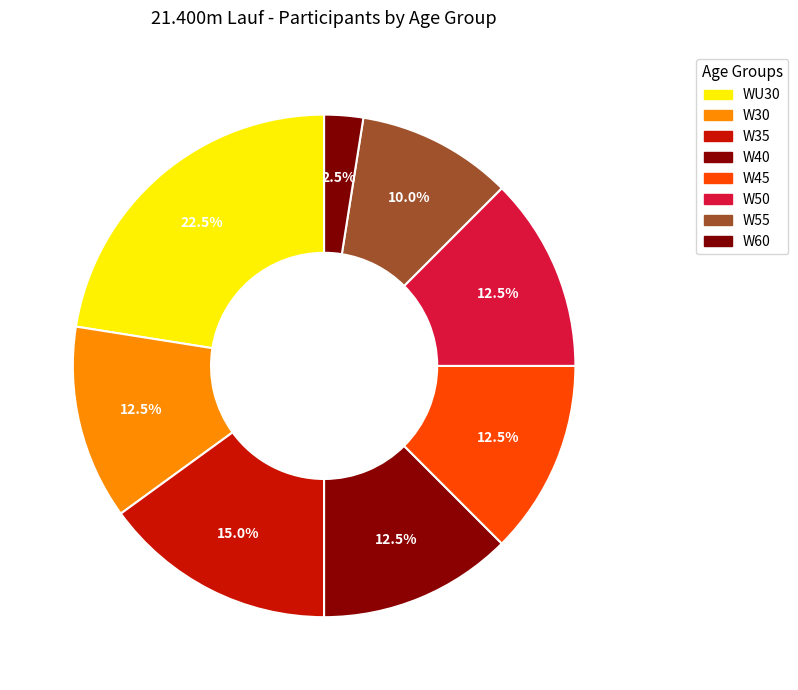

To the nearest percent, what percentage of the pie is W55?

10%